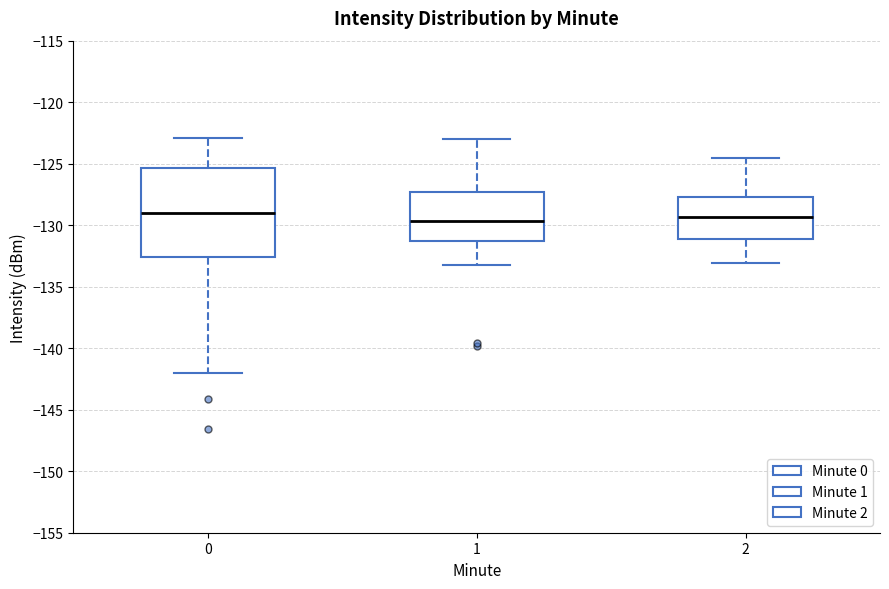

Reading left to right, transcribe this box plot: for each box, give where its median line is, the range the box spans, and where its two whiskers end, as read against the y-axis. The values are not printed on the chart, so give them approximately, as read against the axis.

0: median -129.0, box -132.5 to -125.5, whiskers -142.0 to -123.0
1: median -129.5, box -131.5 to -127.5, whiskers -133.0 to -123.0
2: median -129.5, box -131.0 to -127.5, whiskers -133.0 to -124.5